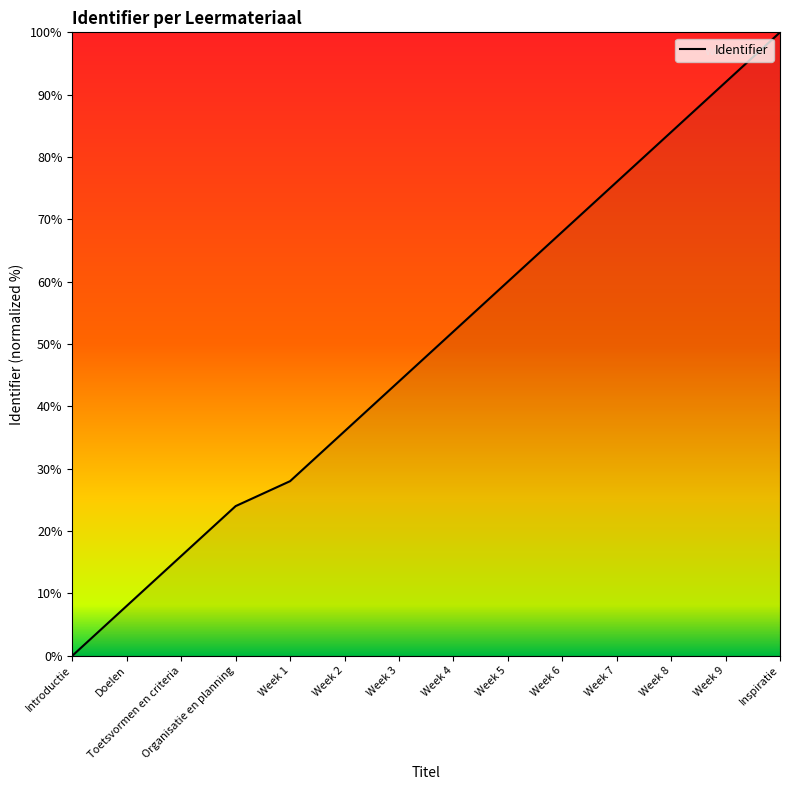

List the labels in order of value, smallest first.

Introductie, Doelen, Toetsvormen en criteria, Organisatie en planning, Week 1, Week 2, Week 3, Week 4, Week 5, Week 6, Week 7, Week 8, Week 9, Inspiratie